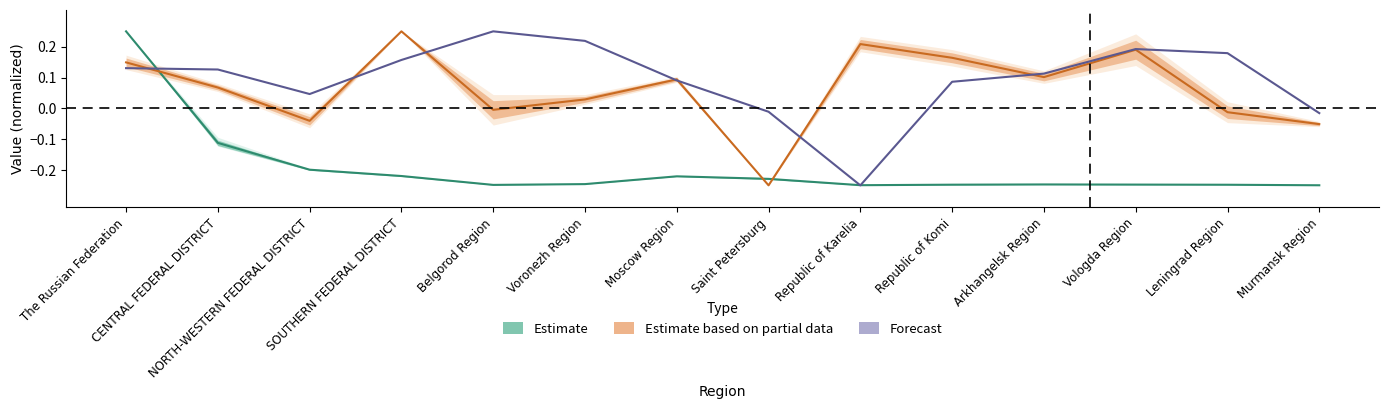

Reading left to right, what are all the values shown in this chart?

Volume of loans total (mln rub): The Russian Federation=0.2	CENTRAL FEDERAL DISTRICT=-0.1	NORTH-WESTERN FEDERAL DISTRICT=-0.2	SOUTHERN FEDERAL DISTRICT=-0.2	Belgorod Region=-0.2	Voronezh Region=-0.2	Moscow Region=-0.2	Saint Petersburg=-0.2	Republic of Karelia=-0.2	Republic of Komi=-0.2	Arkhangelsk Region=-0.2	Vologda Region=-0.2	Leningrad Region=-0.2	Murmansk Region=-0.2
Wtd avg maturity since begin (months): The Russian Federation=0.1	CENTRAL FEDERAL DISTRICT=0.1	NORTH-WESTERN FEDERAL DISTRICT=-0.0	SOUTHERN FEDERAL DISTRICT=0.2	Belgorod Region=-0.0	Voronezh Region=0.0	Moscow Region=0.1	Saint Petersburg=-0.2	Republic of Karelia=0.2	Republic of Komi=0.2	Arkhangelsk Region=0.1	Vologda Region=0.2	Leningrad Region=-0.0	Murmansk Region=-0.1
Wtd avg interest rate since begin (%): The Russian Federation=0.1	CENTRAL FEDERAL DISTRICT=0.1	NORTH-WESTERN FEDERAL DISTRICT=0.0	SOUTHERN FEDERAL DISTRICT=0.2	Belgorod Region=0.2	Voronezh Region=0.2	Moscow Region=0.1	Saint Petersburg=-0.0	Republic of Karelia=-0.2	Republic of Komi=0.1	Arkhangelsk Region=0.1	Vologda Region=0.2	Leningrad Region=0.2	Murmansk Region=-0.0